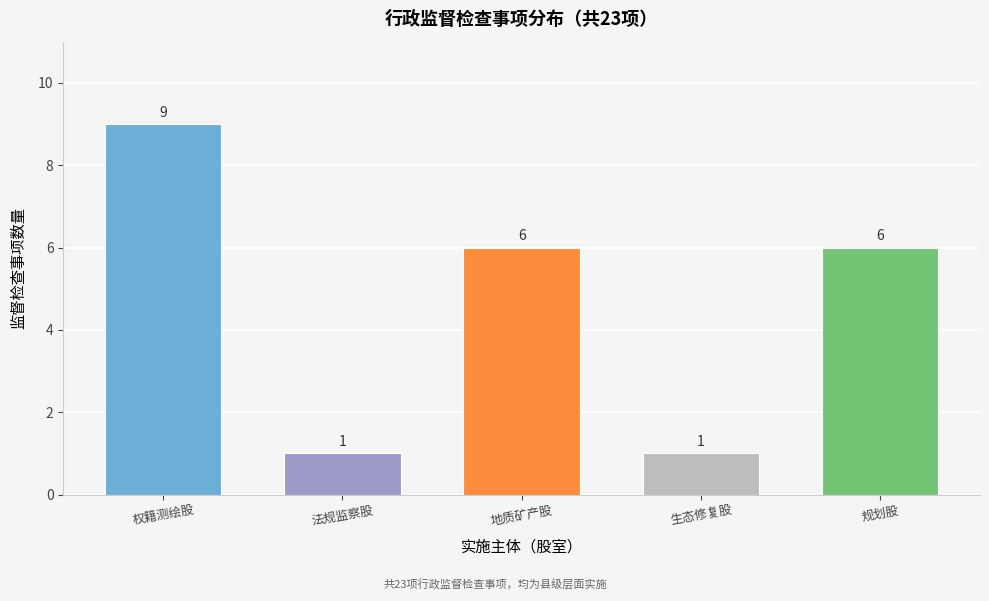

Reading left to right, extract all data points from this chart.

9	1	6	1	6